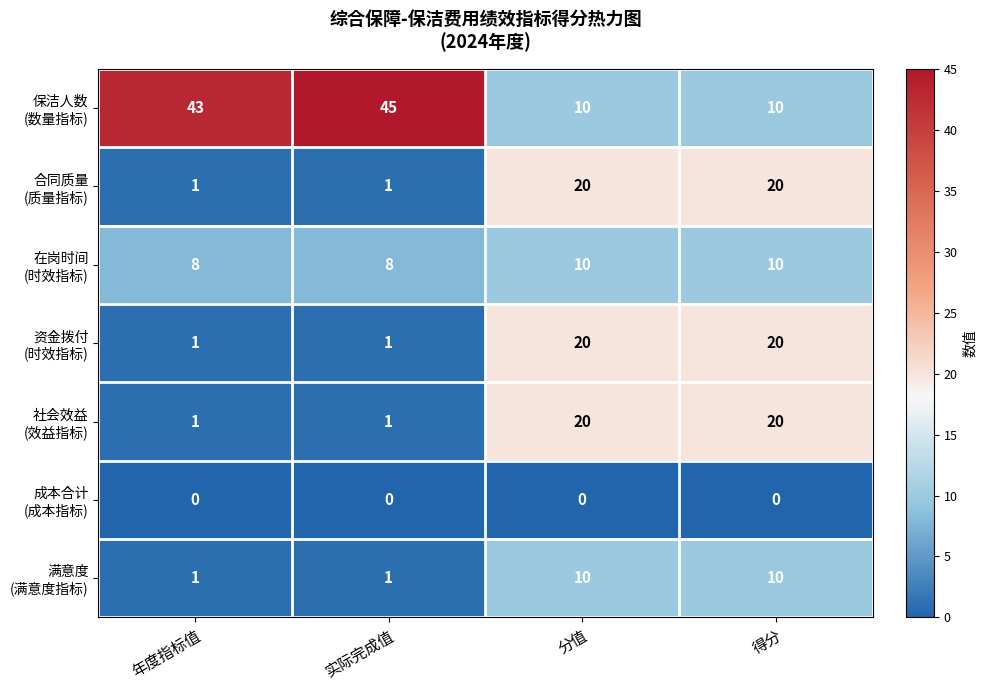

What is the difference between the highest and lowest values at 得分?

20